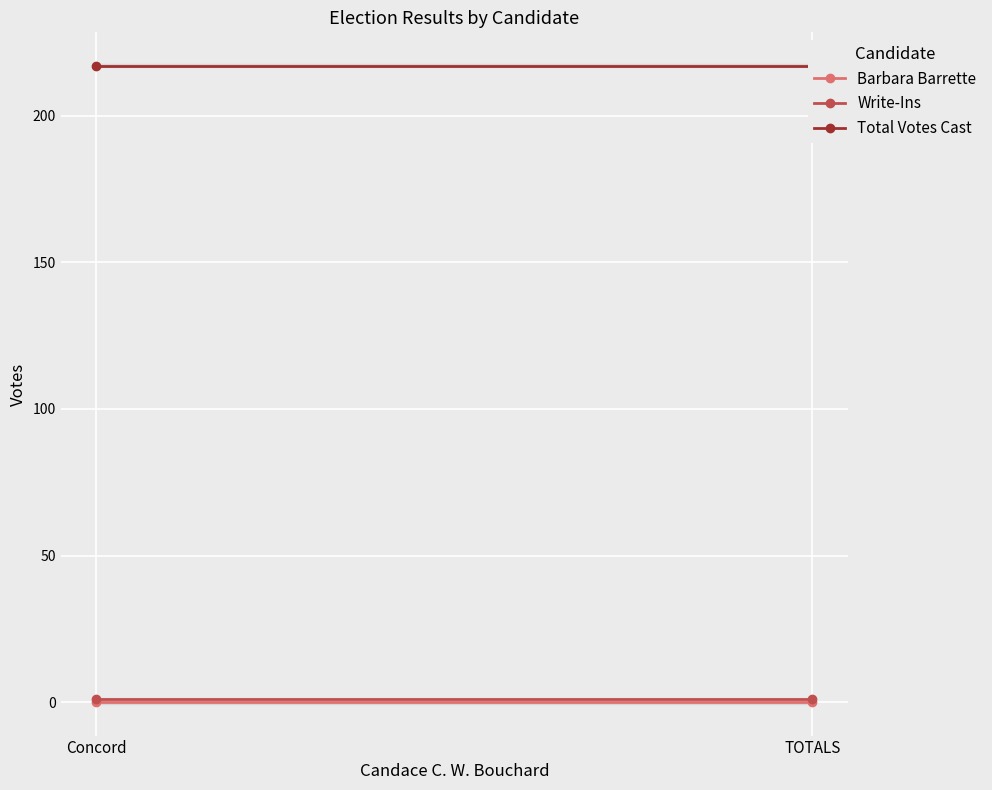

Rank the series at Concord from lowest to highest value.

Barbara Barrette, Write-Ins, Total Votes Cast